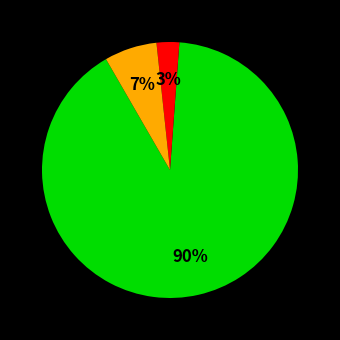

How many segments does this pie chart have?

3